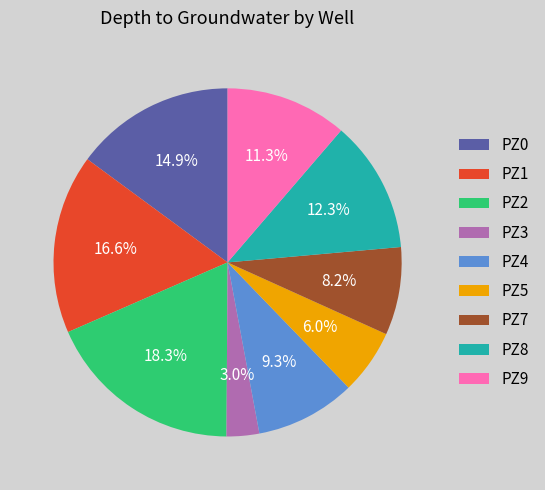

Is it true that PZ5 is 1% of the pie?

False